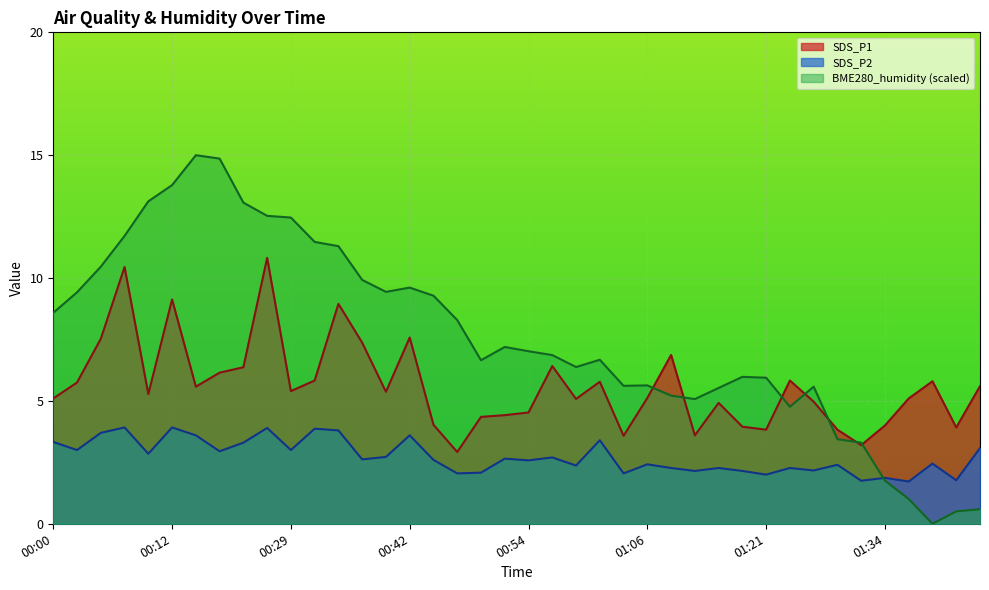

Which series has the widest spread of values?

BME280_humidity (scaled)